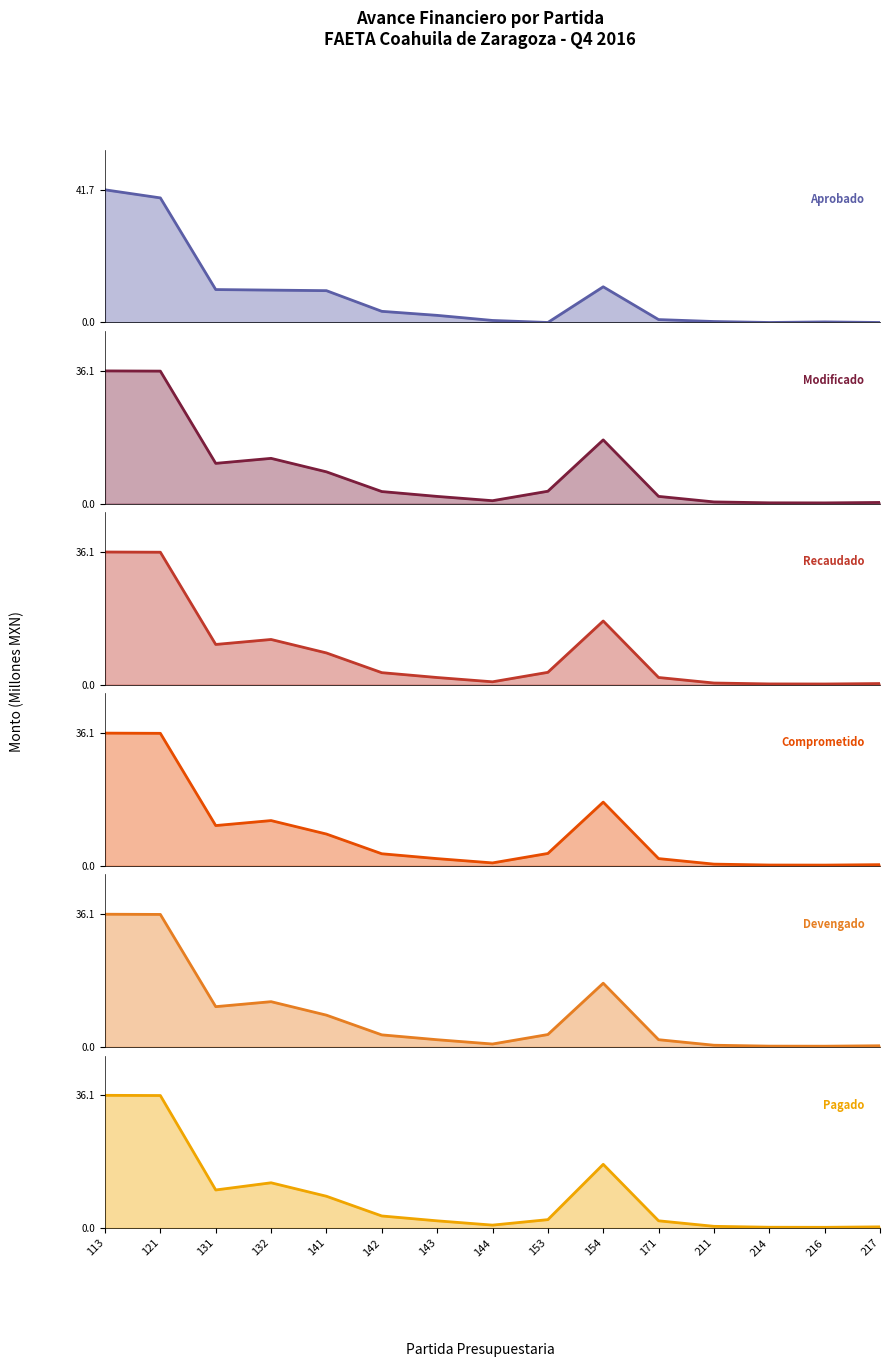

Rank the categories by value from highest to lowest.

113, 121, 154, 131, 132, 141, 142, 143, 171, 144, 211, 216, 153, 214, 217